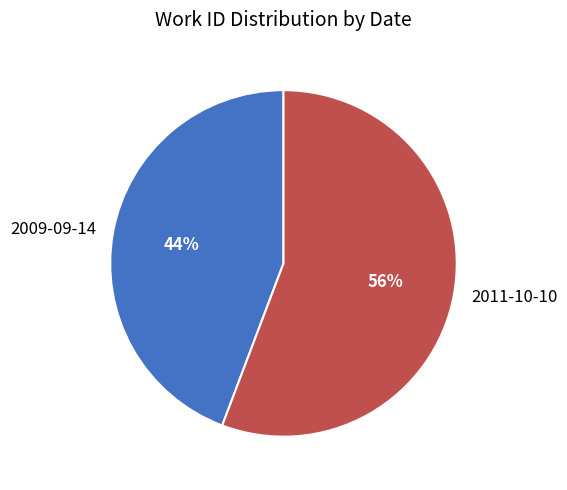

How many segments does this pie chart have?

2